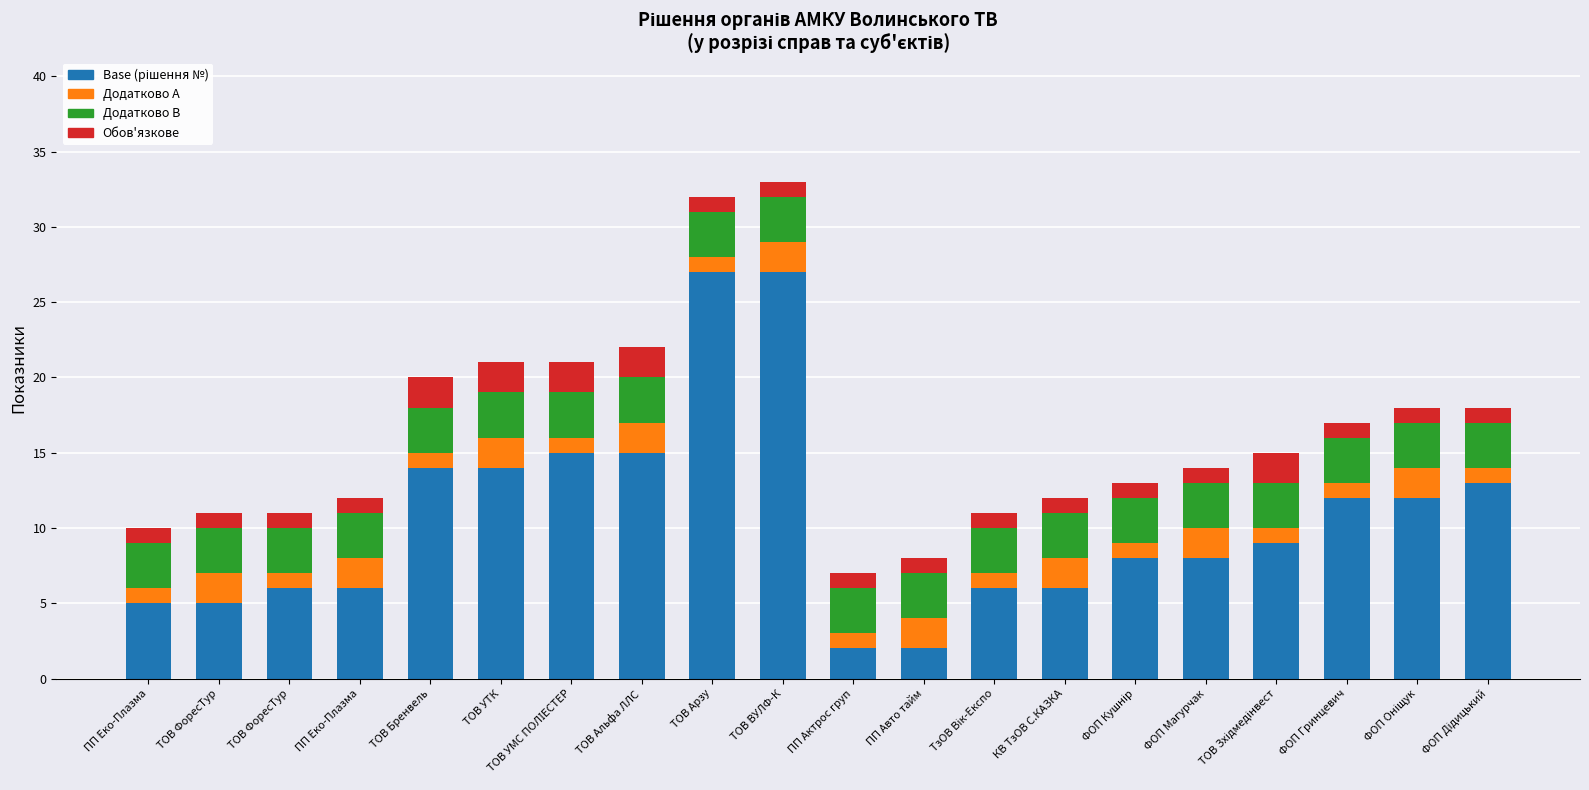

At which label is Base (рішення №) closest to 14?

ТОВ Бренвель